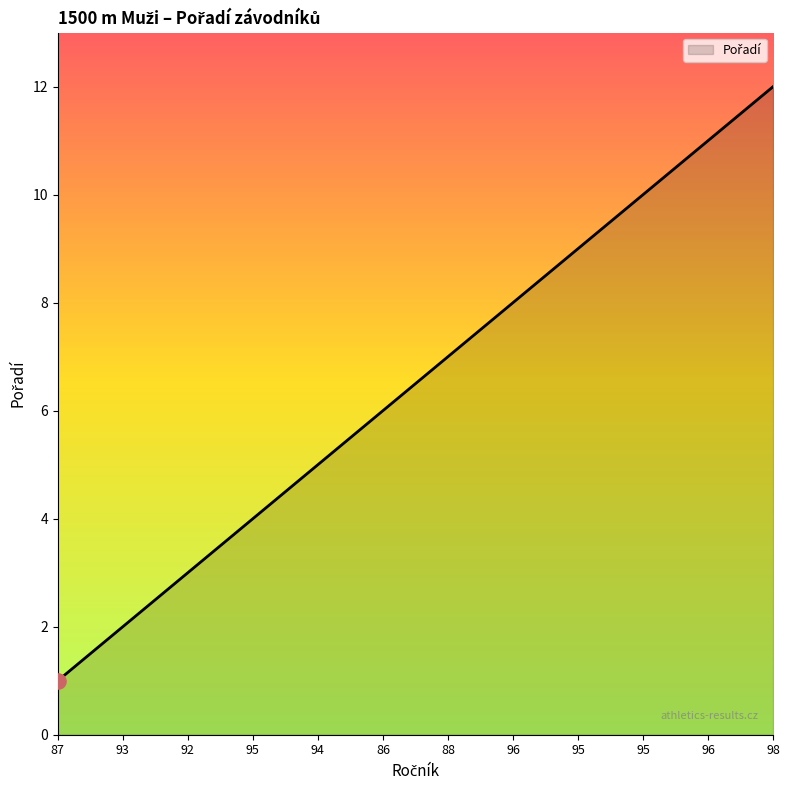

What is the ratio of the value at 95 to the value at 88?

1.4